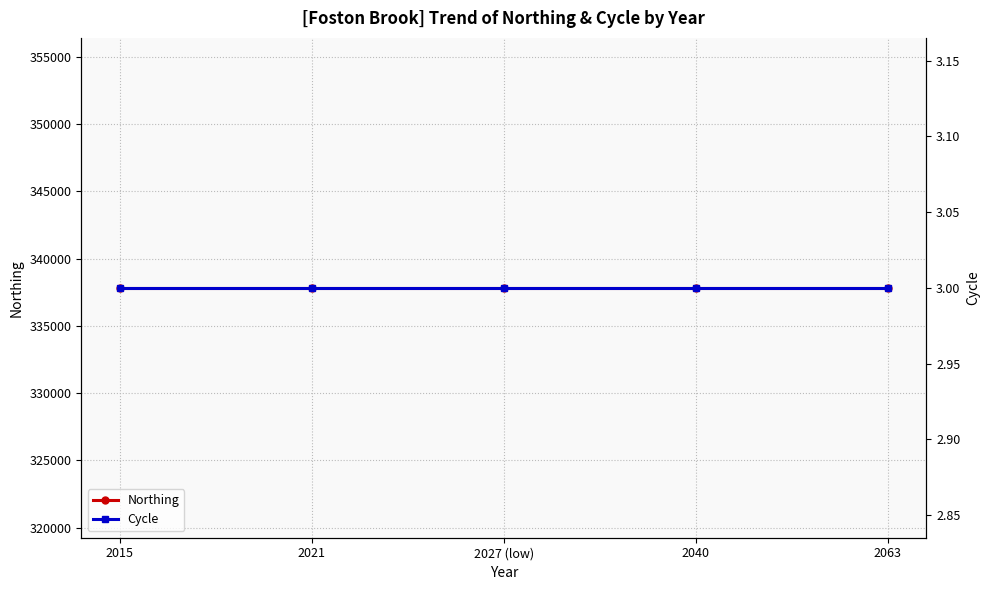

What are all the series names shown in the legend?

Northing, Cycle